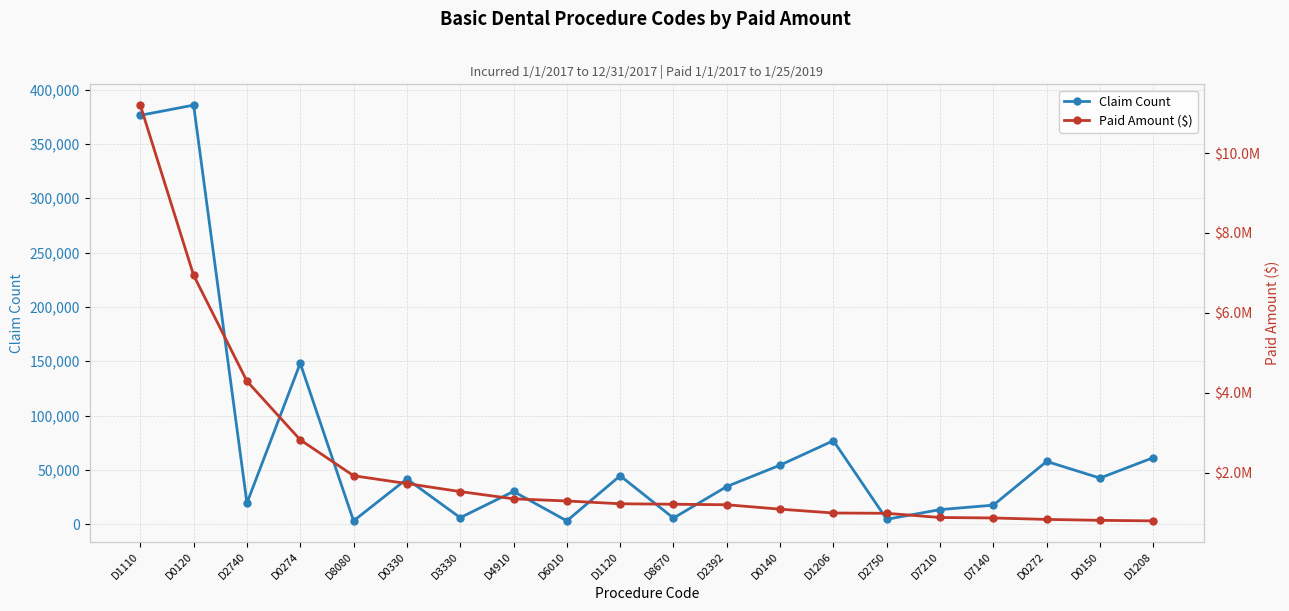

How many data points in Paid Amount ($) are above 1221843?

10